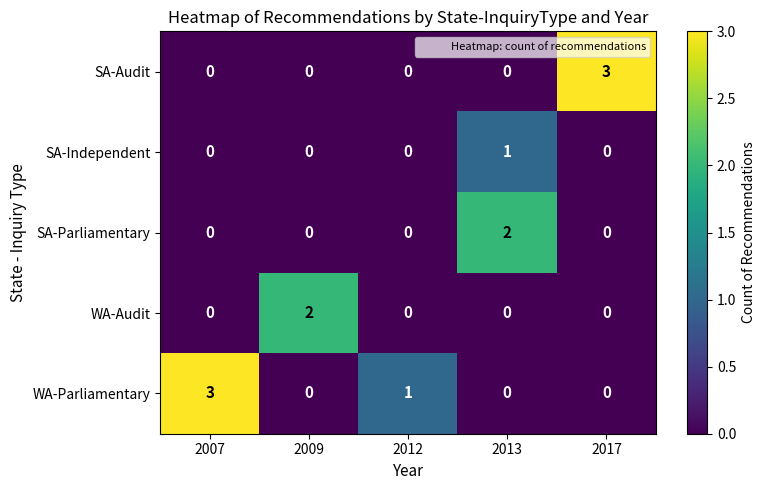

How many data points does each series have?

5